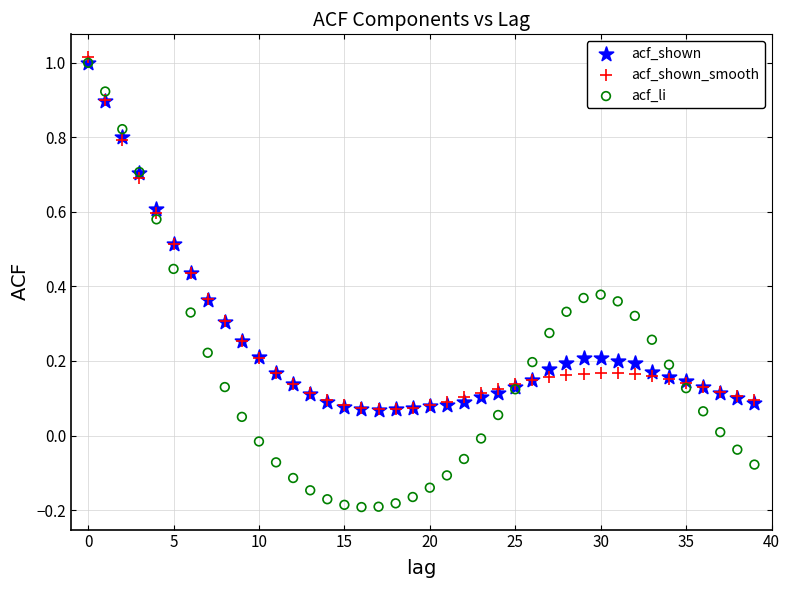

What are all the series names shown in the legend?

acf_shown, acf_shown_smooth, acf_li